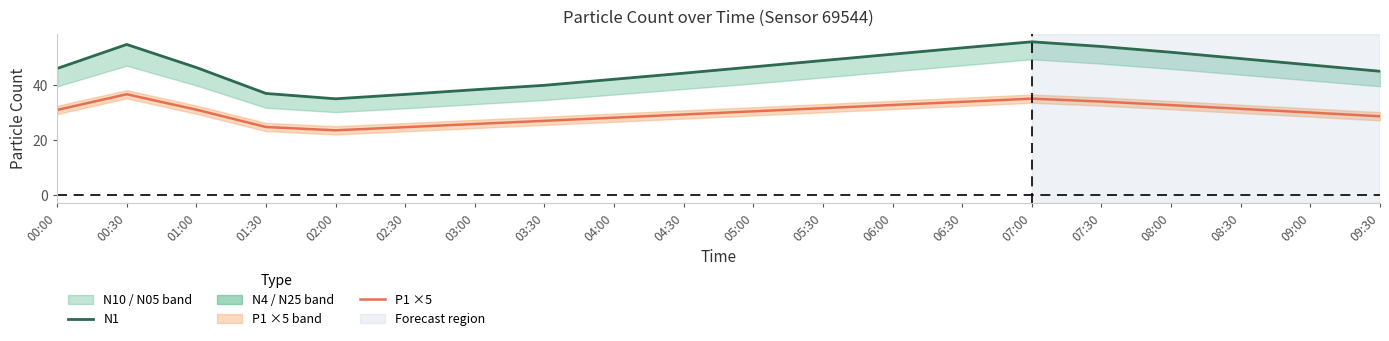

What is the value of the P1 ×5 point at the 1st from the left?

31.0